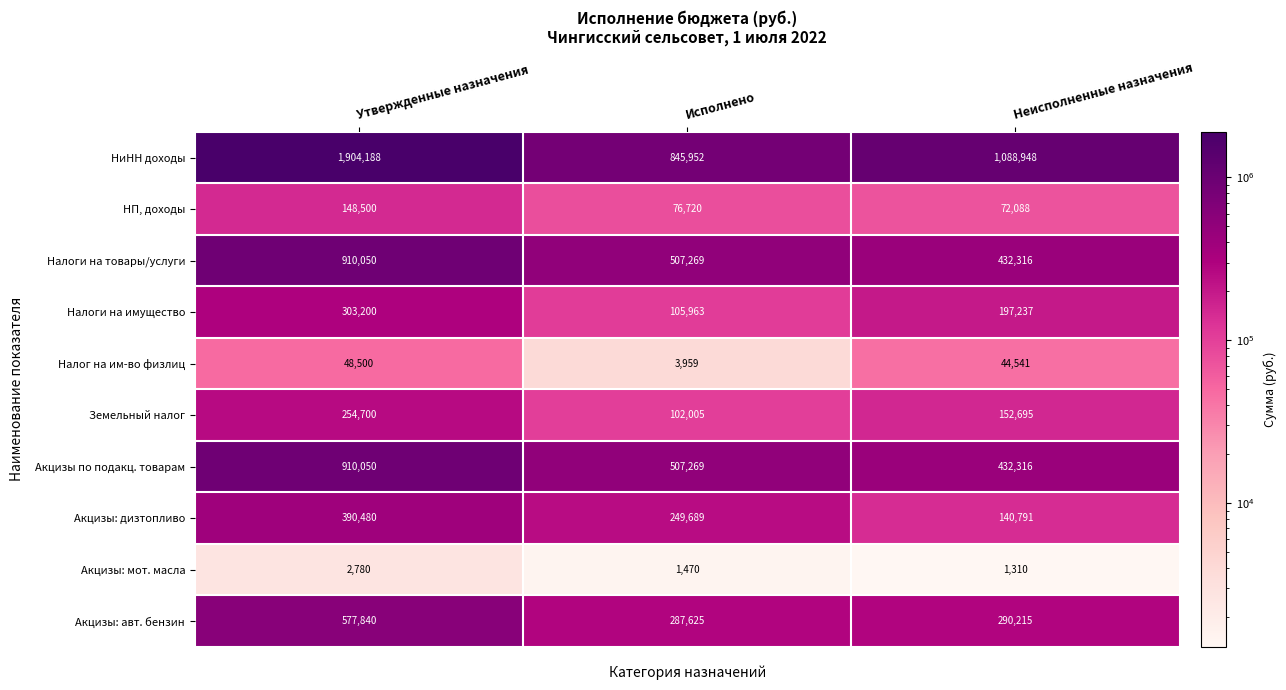

Rank the categories by Земельный налог value from highest to lowest.

Утвержденные назначения, Неисполненные назначения, Исполнено